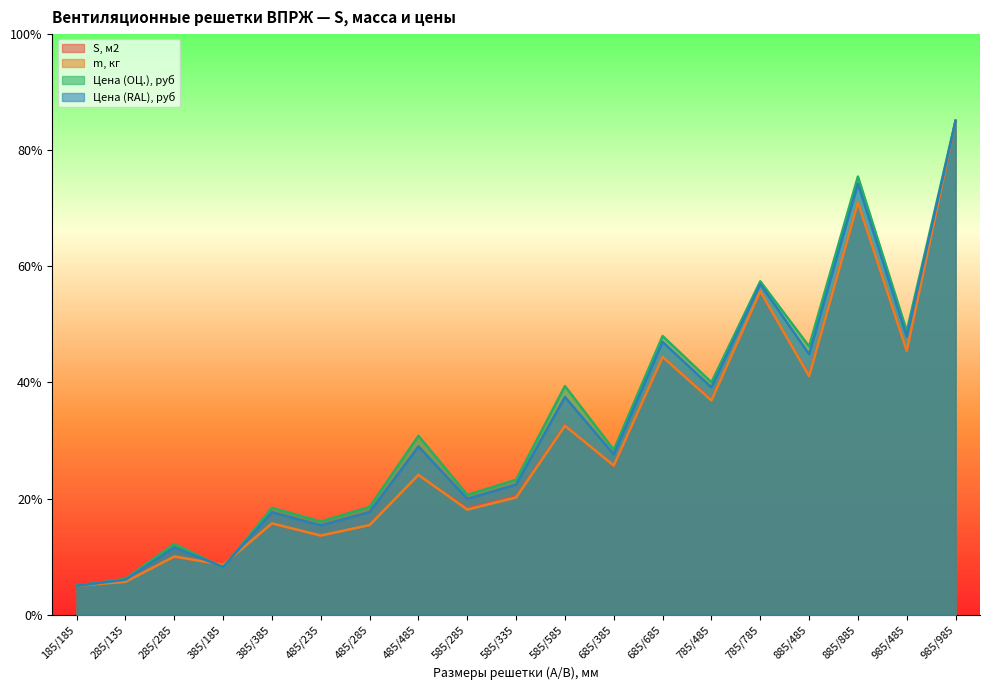

Rank the categories by m, кг value from highest to lowest.

985/985, 885/885, 785/785, 985/485, 685/685, 885/485, 785/485, 585/585, 685/385, 485/485, 585/335, 585/285, 385/385, 485/285, 485/235, 285/285, 385/185, 285/135, 185/185